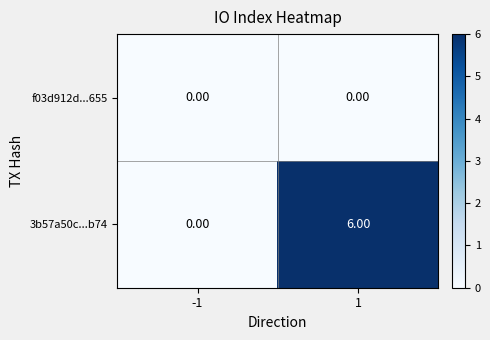

What is the sum of all 3b57a50c...b74 values?

6